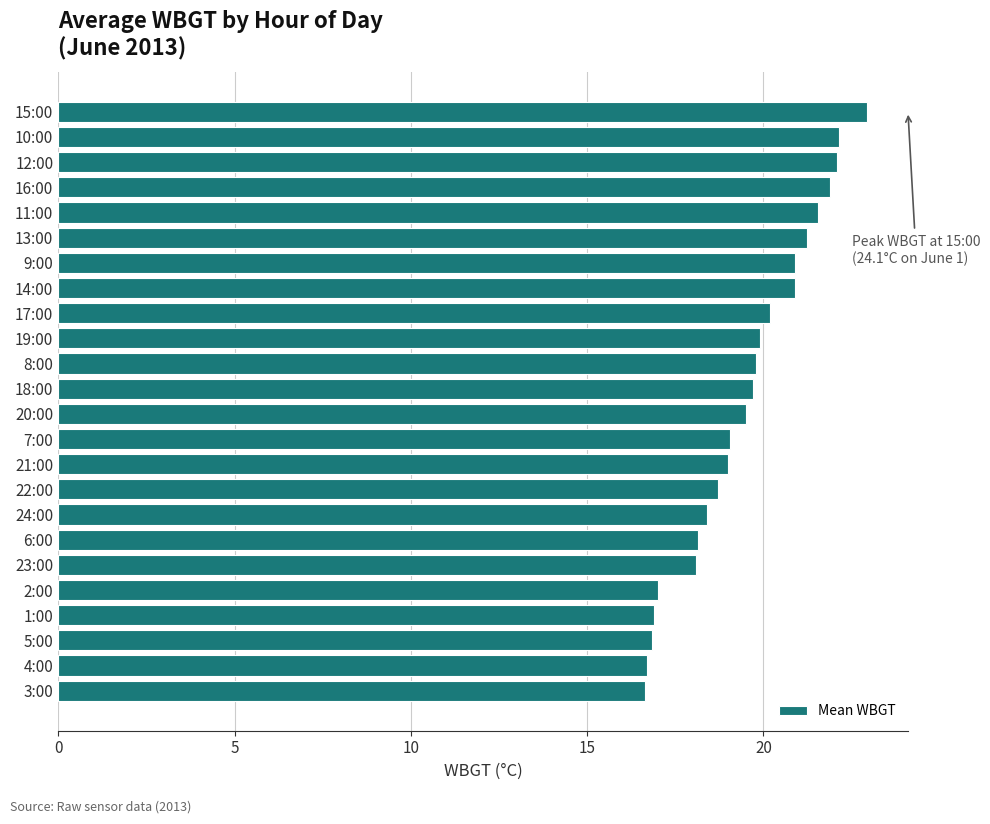

What is the ratio of the value at 1:00 to the value at 2:00?

1.0